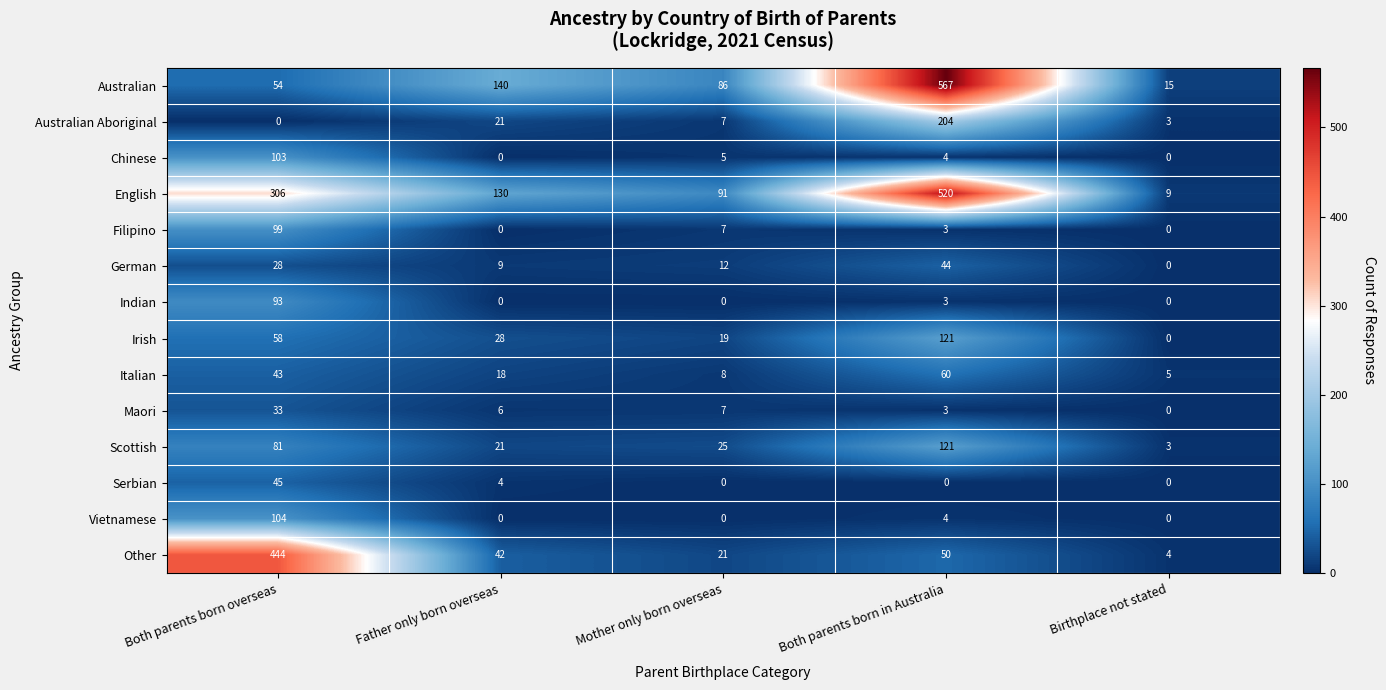

Which label corresponds to the largest value in the chart?

Both parents born in Australia